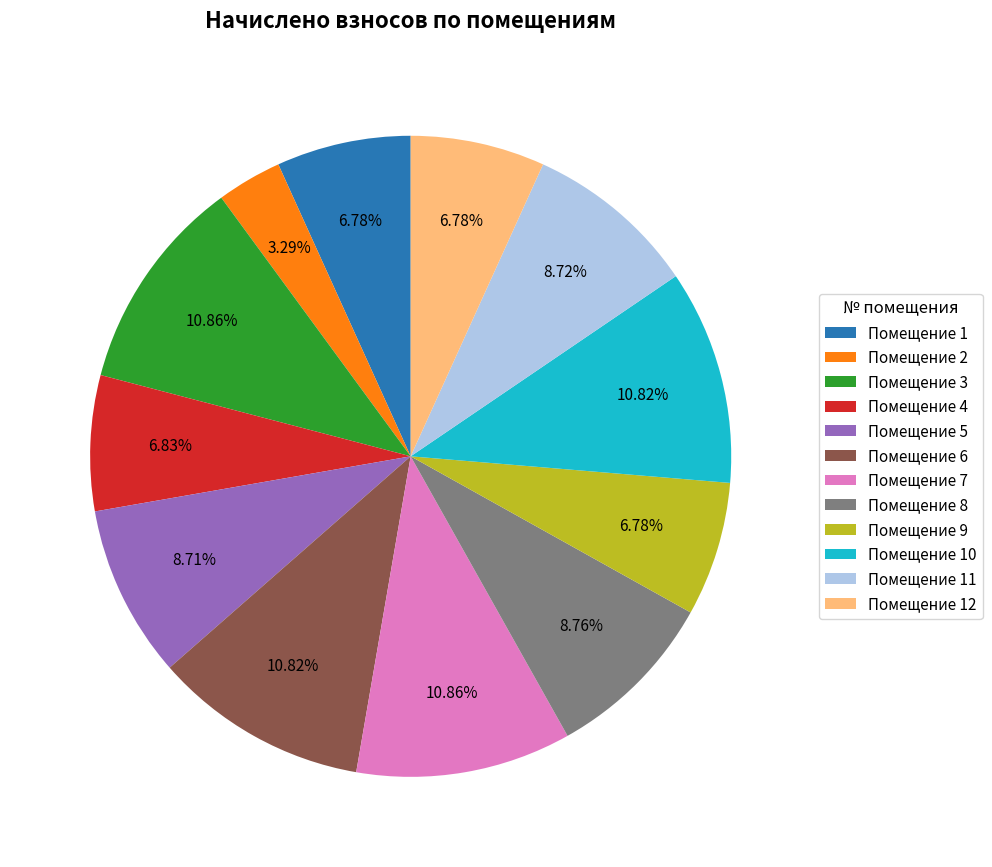

Combined, do Помещение 8 and Помещение 9 account for over 50%?

No